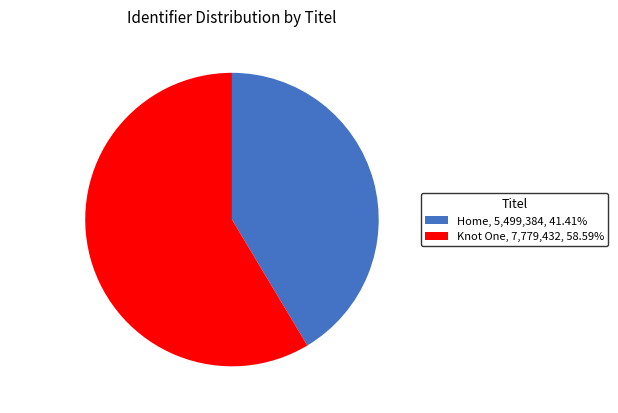

What is the majority slice?

Knot One